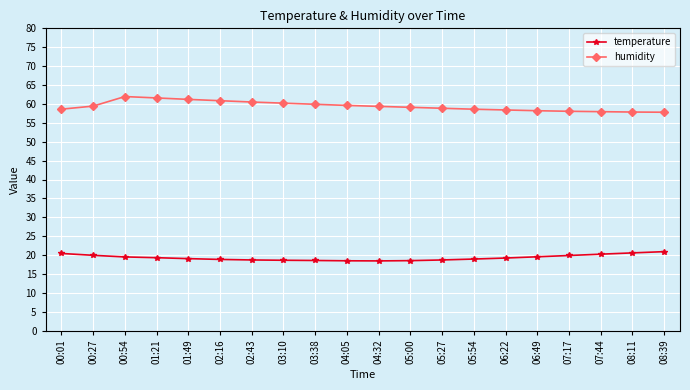

True or false: humidity and temperature intersect in this chart.

False